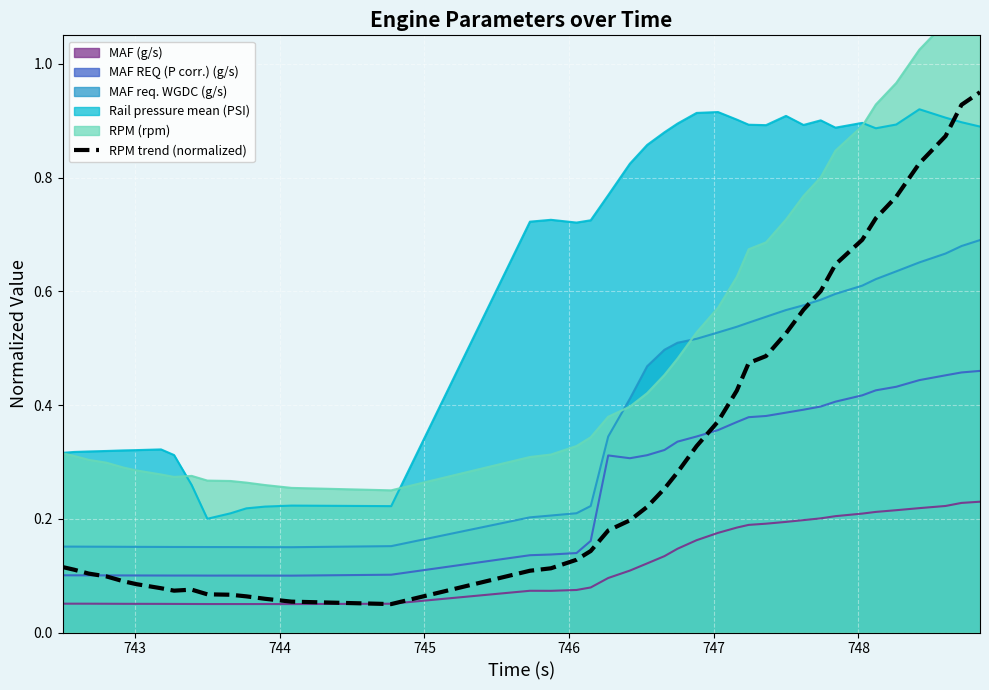

True or false: MAF REQ (P corr.) (g/s) and MAF (g/s) intersect in this chart.

False